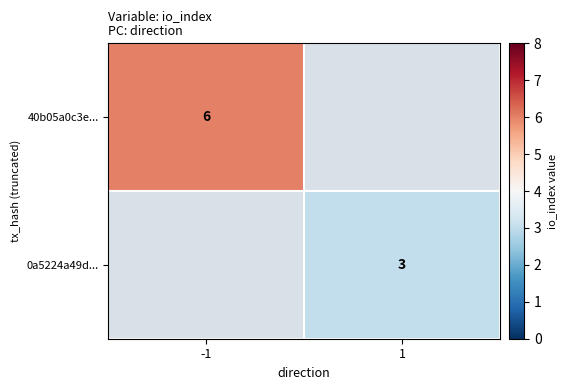

What is the difference between the highest and lowest values at 1?

3